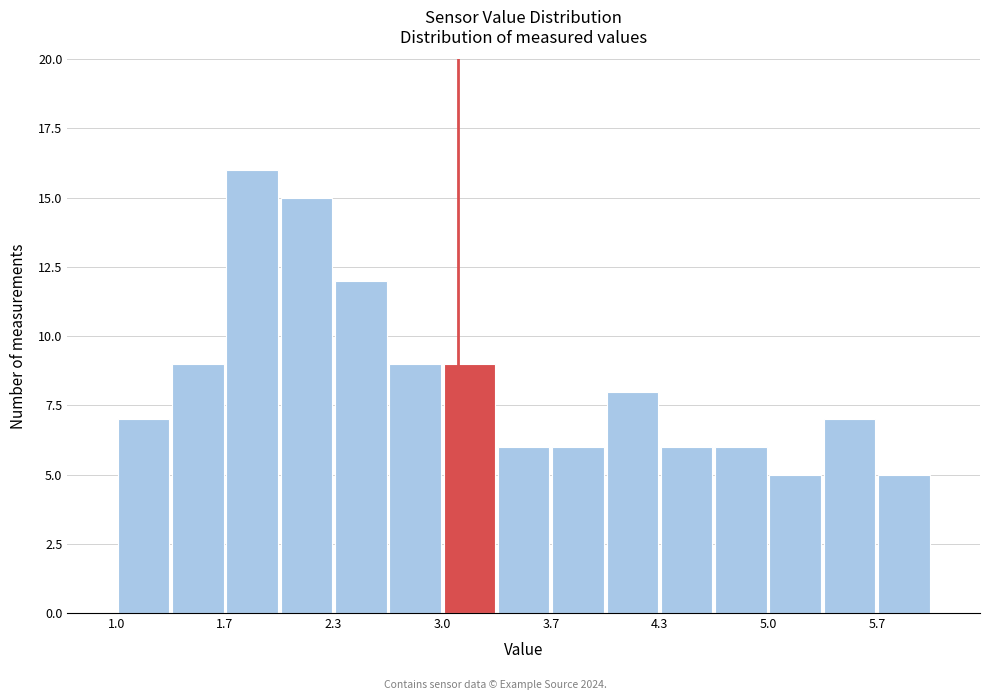

Around what value on the x-axis is the tallest bar? Give the approximate position of its centre, as read against the axis.

1.8